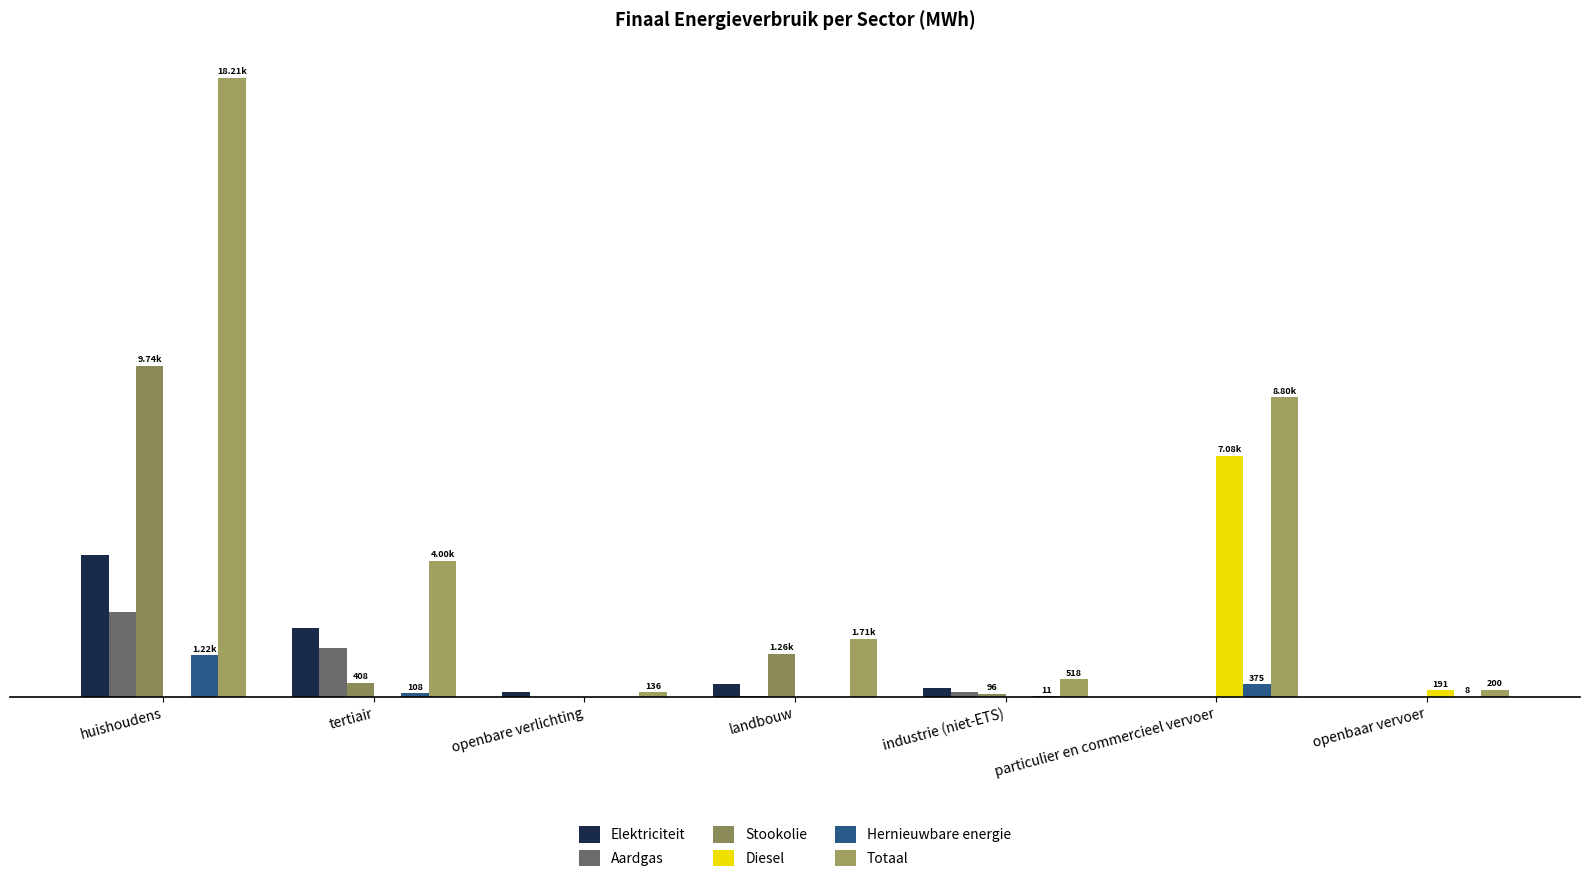

What are all the series names shown in the legend?

Elektriciteit, Aardgas, Stookolie, Diesel, Hernieuwbare energie, Totaal